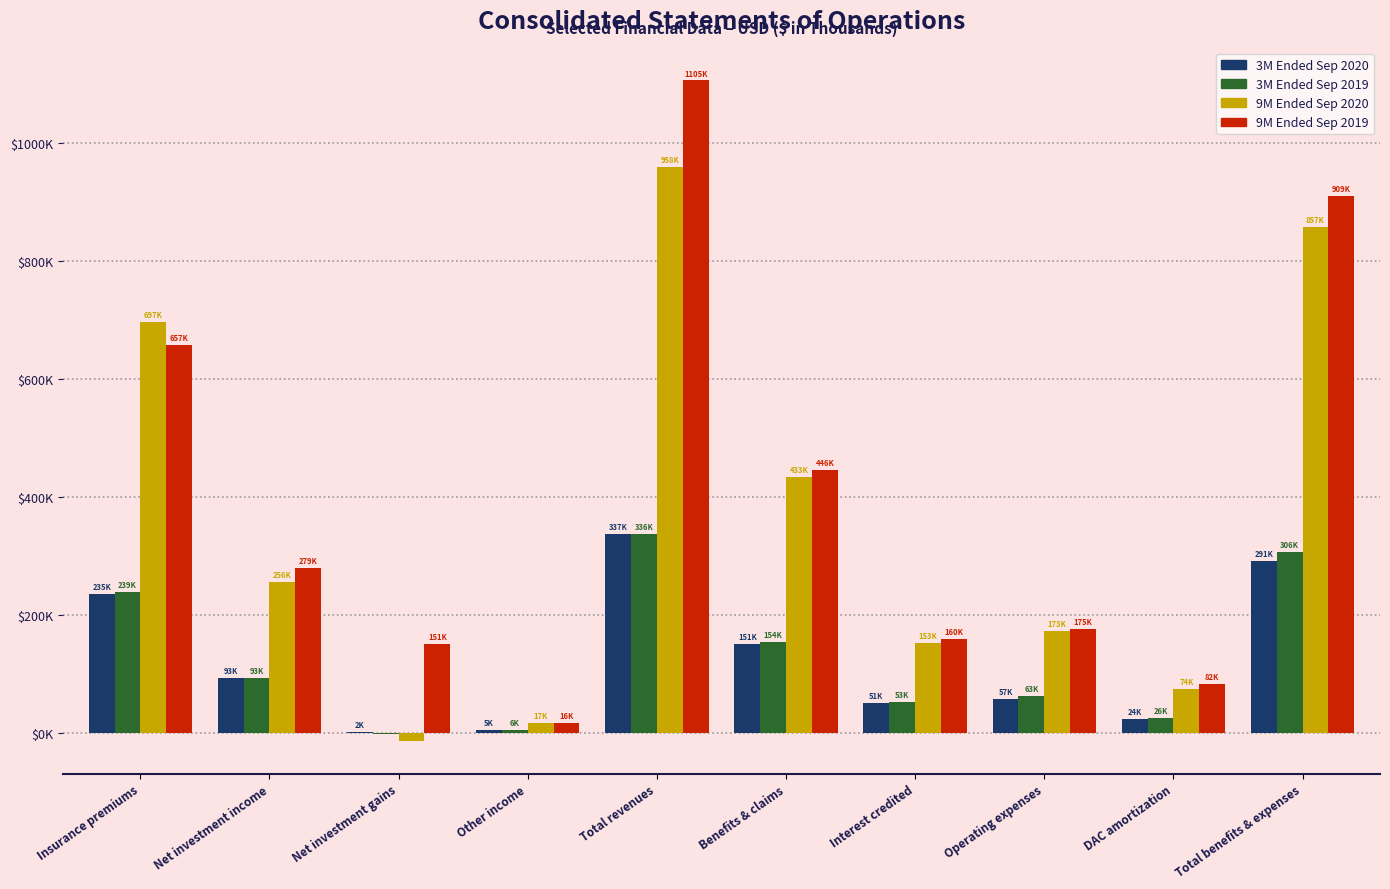

At how many categories does at least one series exceed 299789?

4